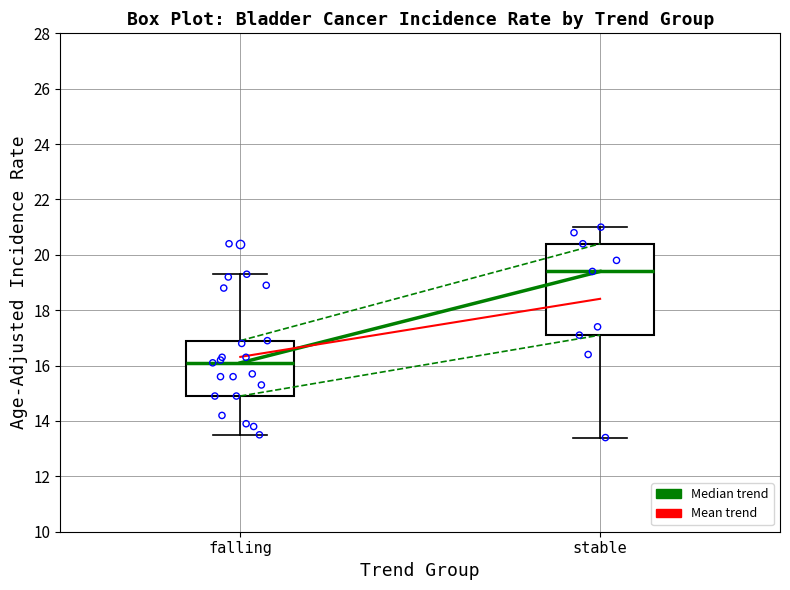

Which box's median line is the lowest?

falling